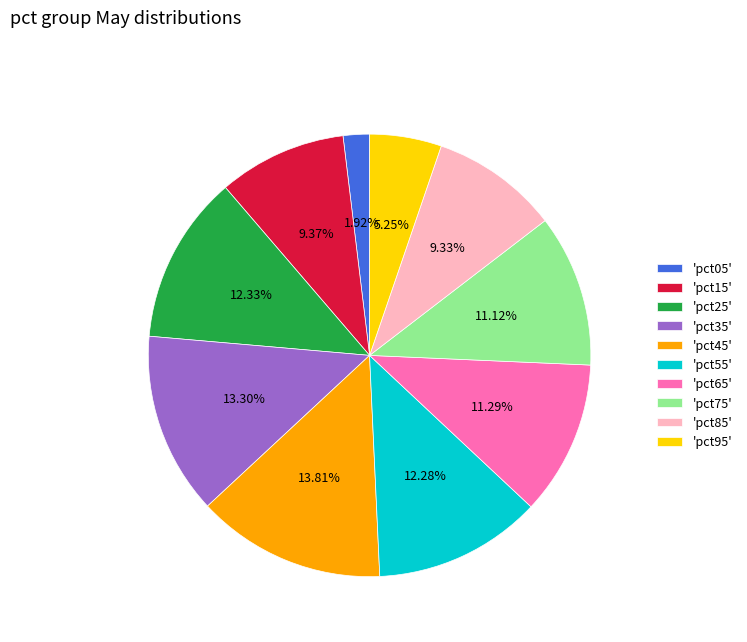

Does 'pct75' represent more than half of the total?

No